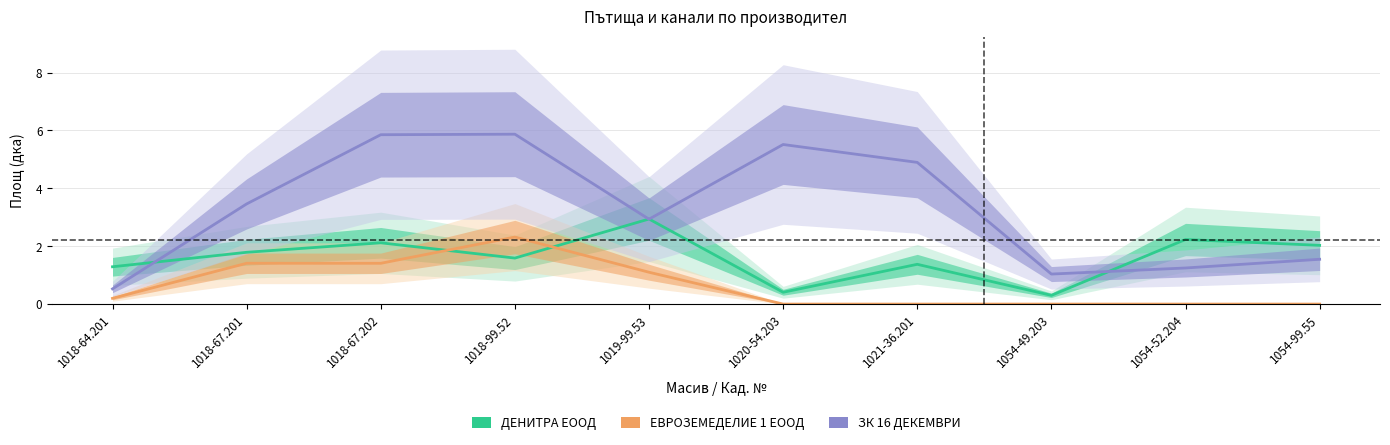

What is the difference between the ДЕНИТРА ЕООД values at 1054-49.203 and 1018-67.201?

1.5